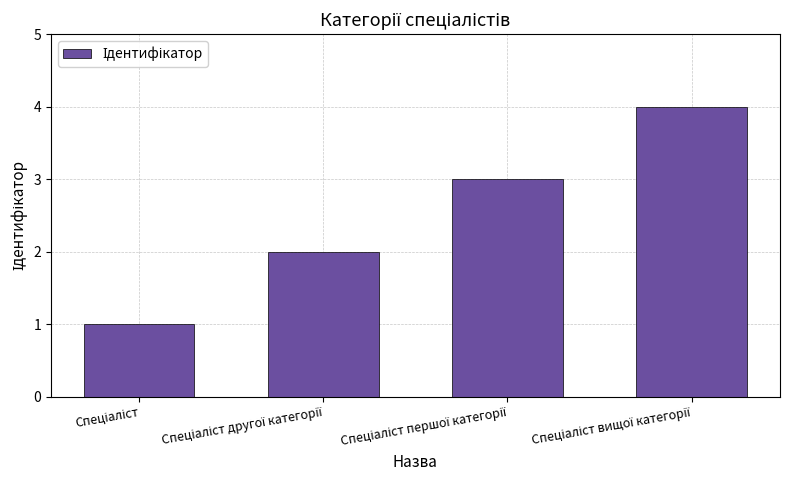

What is the sum of all values?

10